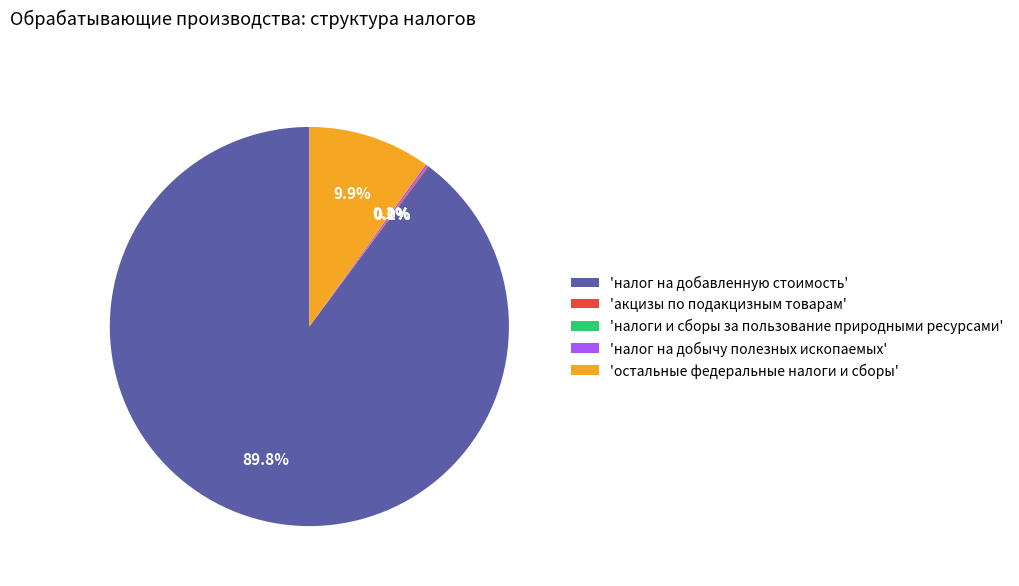

Does any single category account for the majority?

Yes